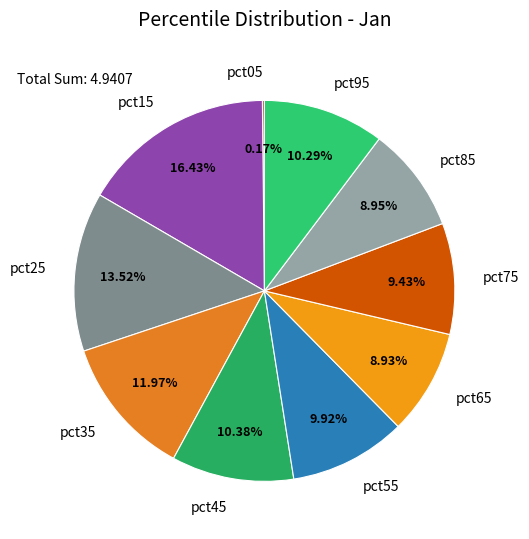

Do pct65 and pct55 together represent more than half of the pie?

No